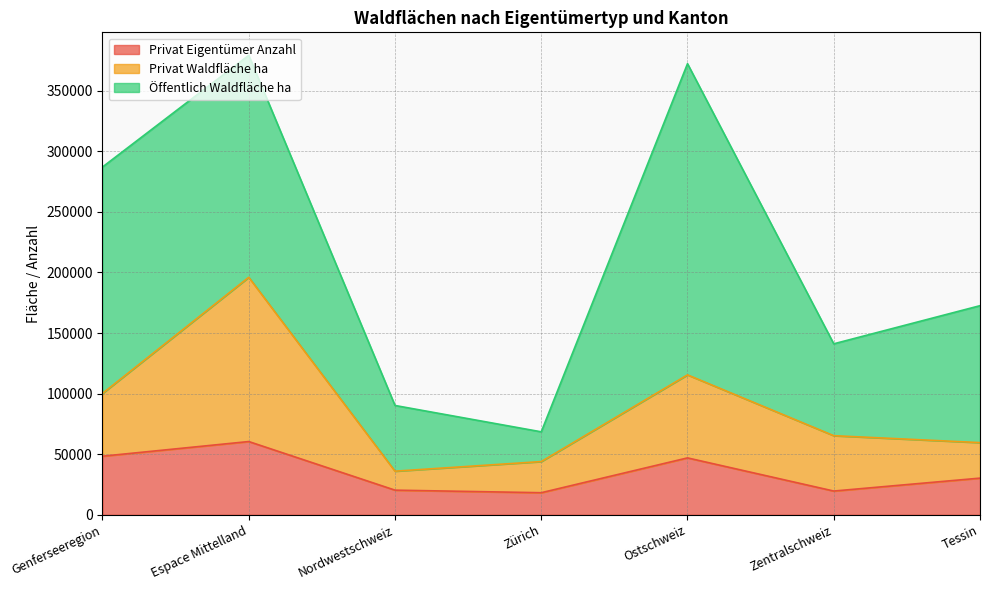

What is the total value across all series at Zentralschweiz?

141091